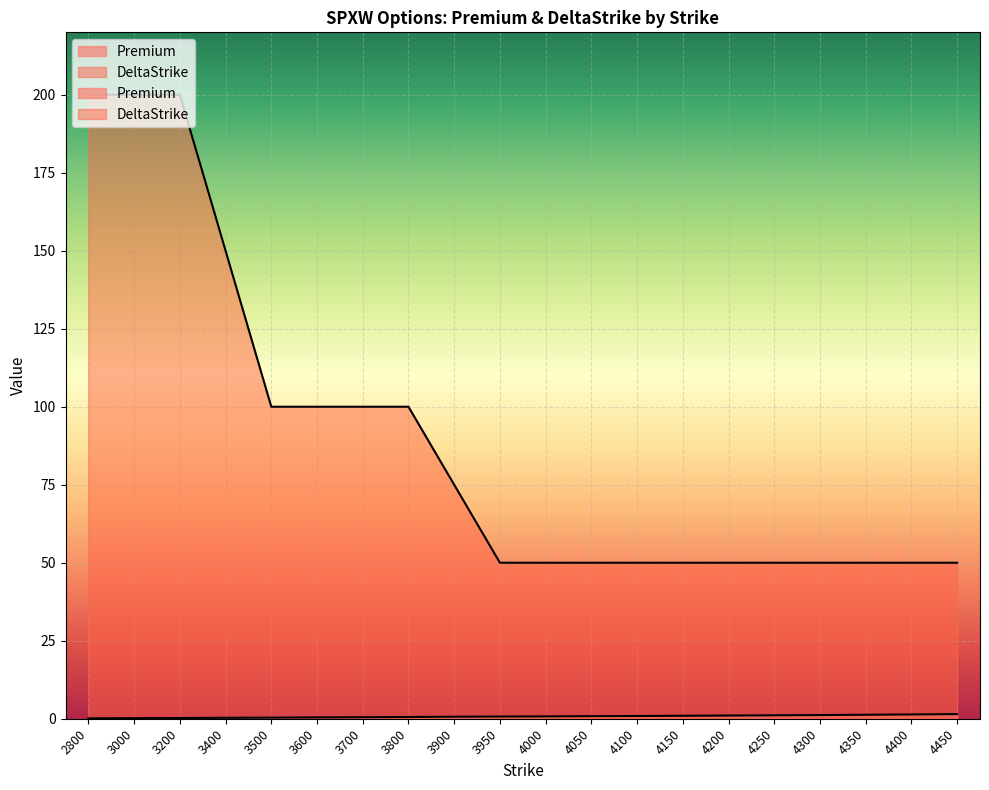

True or false: DeltaStrike and Premium cross at least once.

False